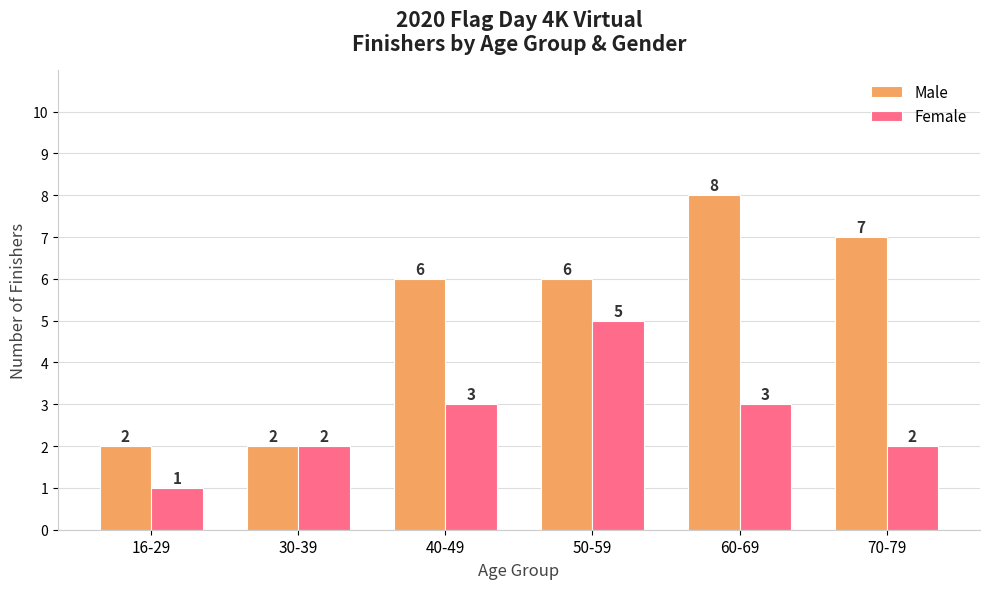

What is the smallest value displayed?

1